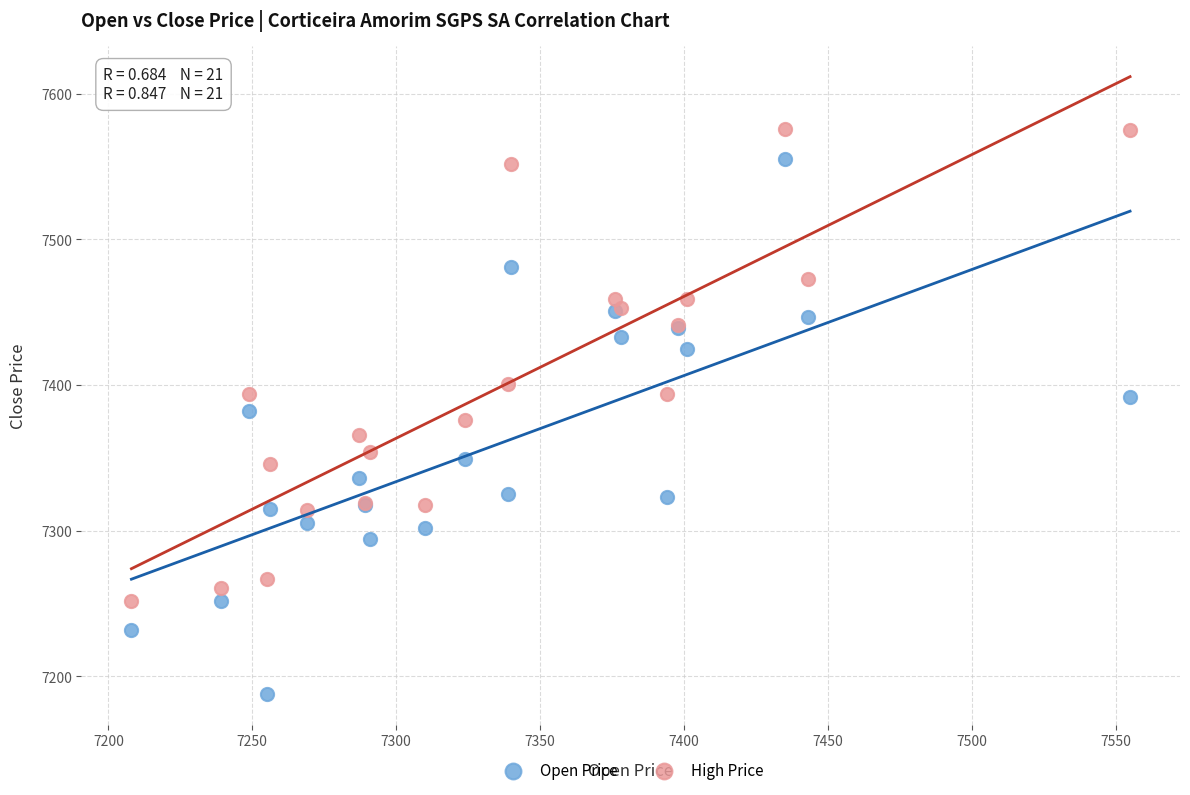

Which series reaches the maximum Y coordinate?

High Price